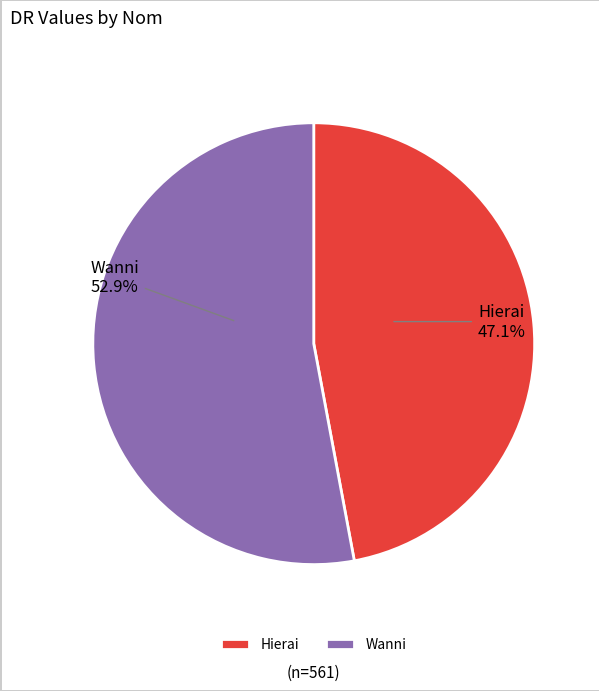

Which has a higher value, Hierai or Wanni?

Wanni